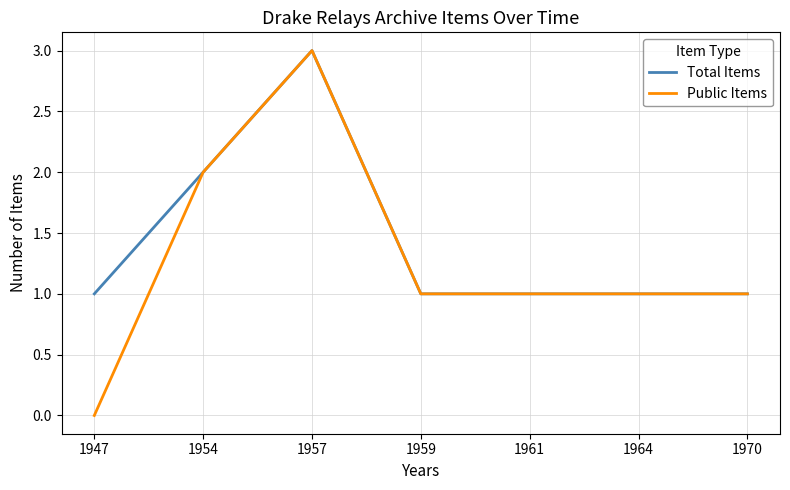

The value of Public Items at 1947 is -2. True or false?

False